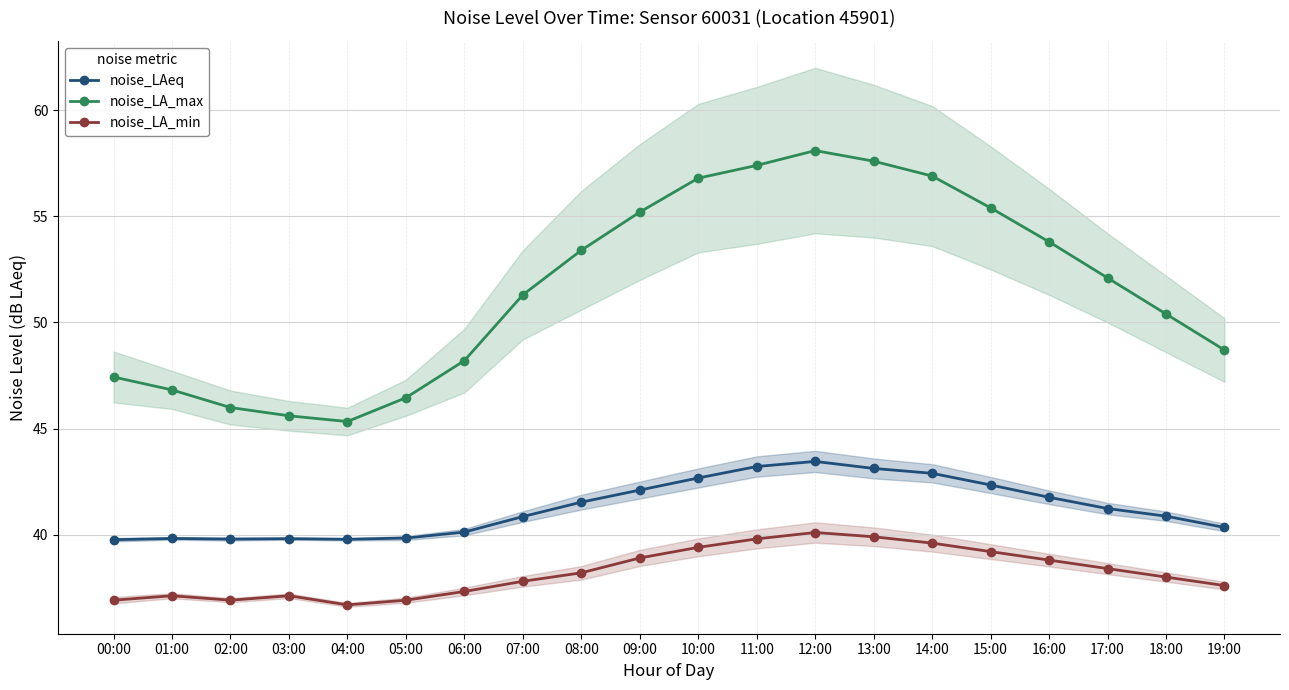

At which category does noise_LA_min reach its first local valley?

02:00